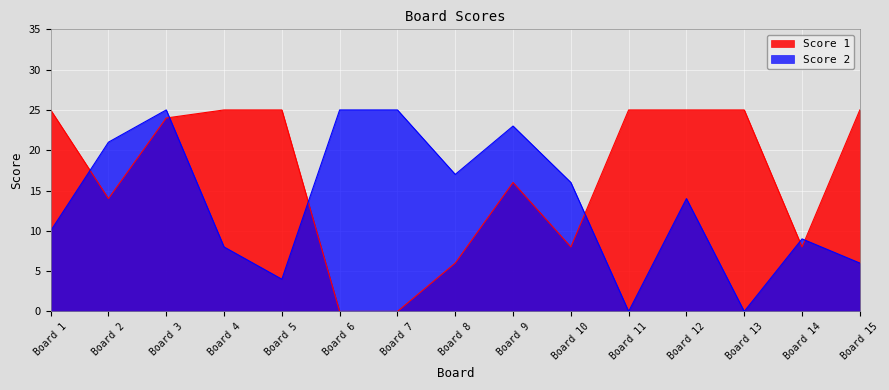

At which category does Score 1 reach its first local valley?

Board 2